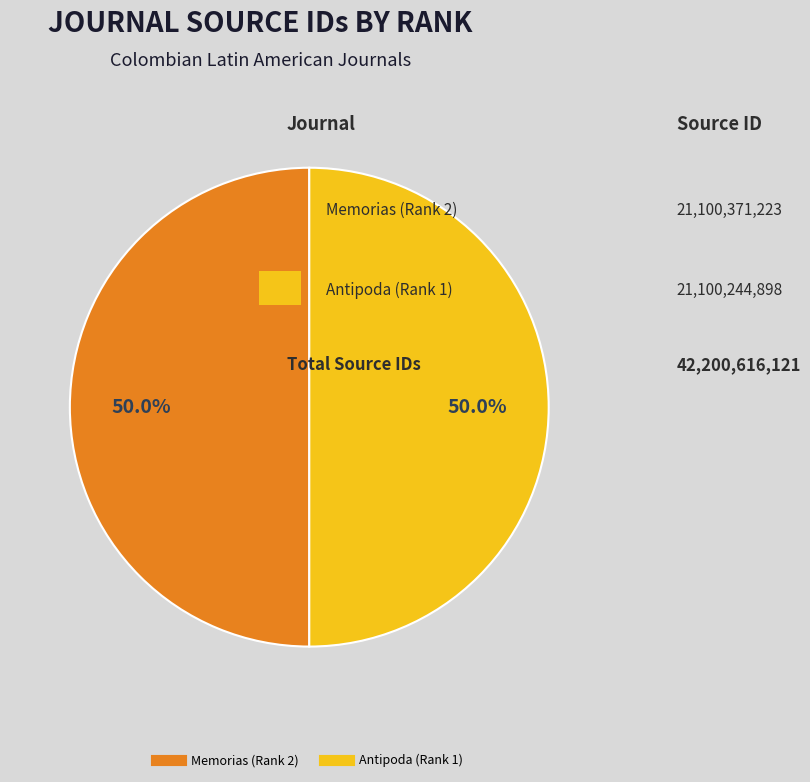

Approximately how many times larger is the value at Memorias (Rank 2) compared to Antipoda (Rank 1)?

1.0